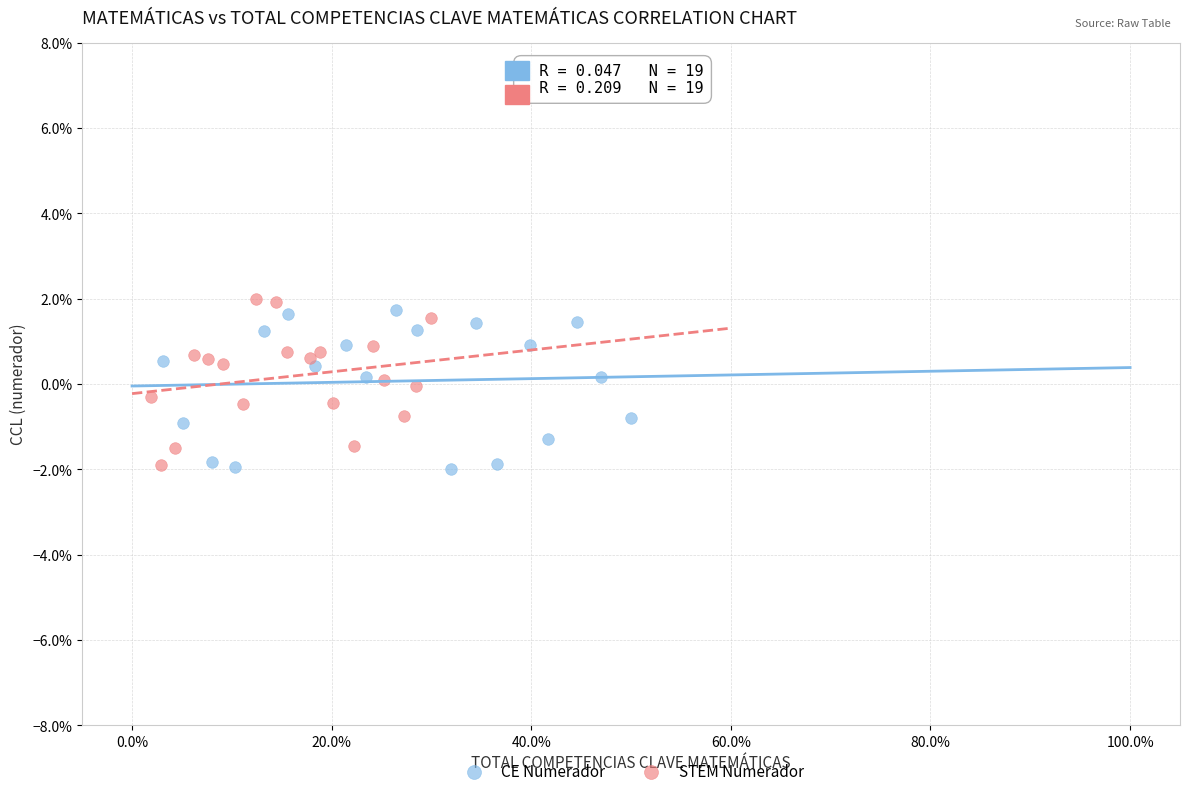

What are all the series names shown in the legend?

CE Numerador, STEM Numerador